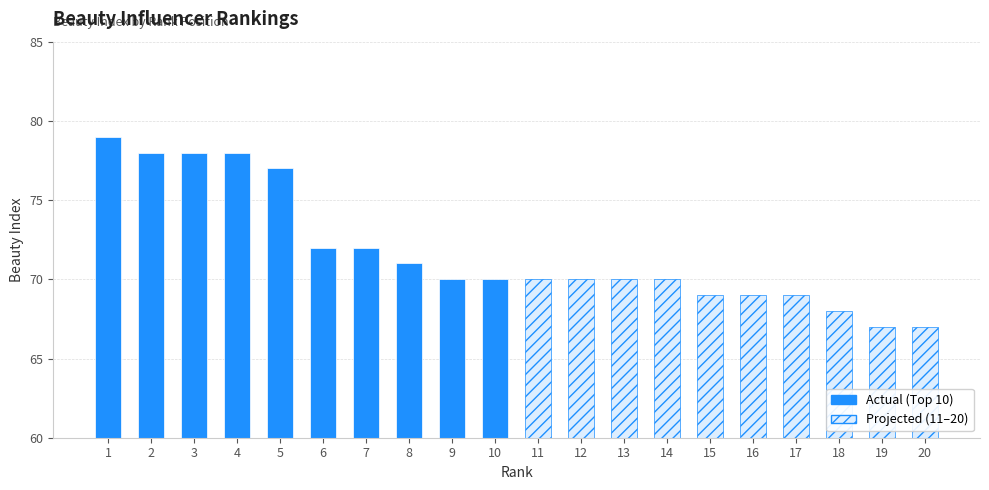

What are all the series names shown in the legend?

Actual (Top 10), Projected (11–20)